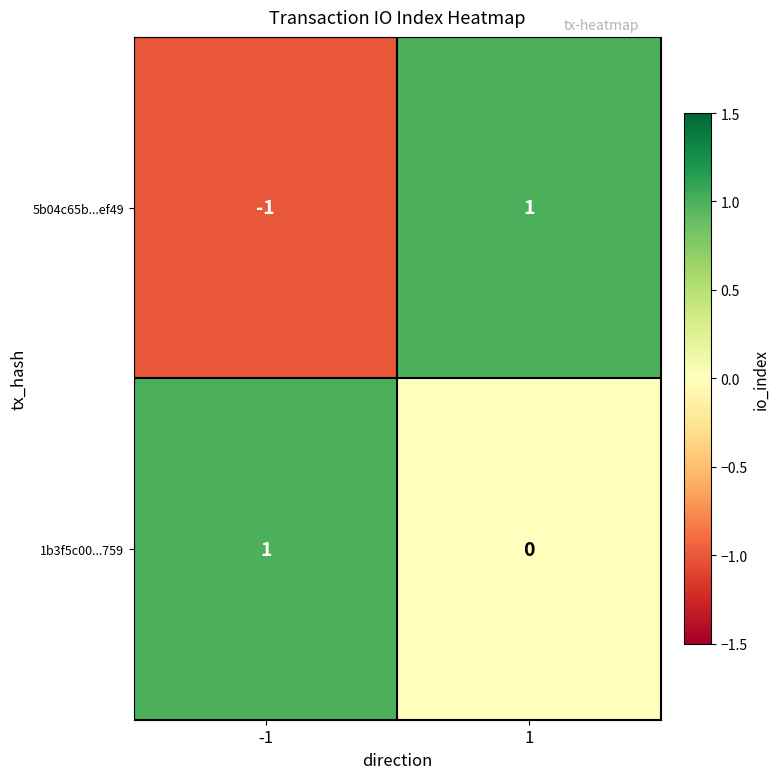

At how many categories does at least one series exceed 0?

2